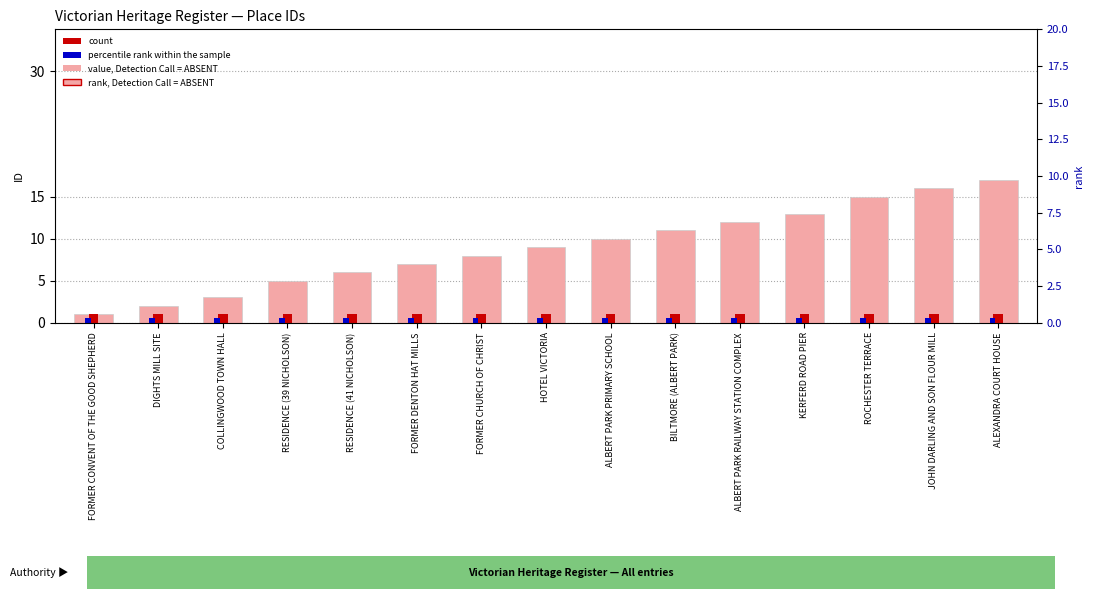

At which label is ID (value) closest to 9?

HOTEL VICTORIA